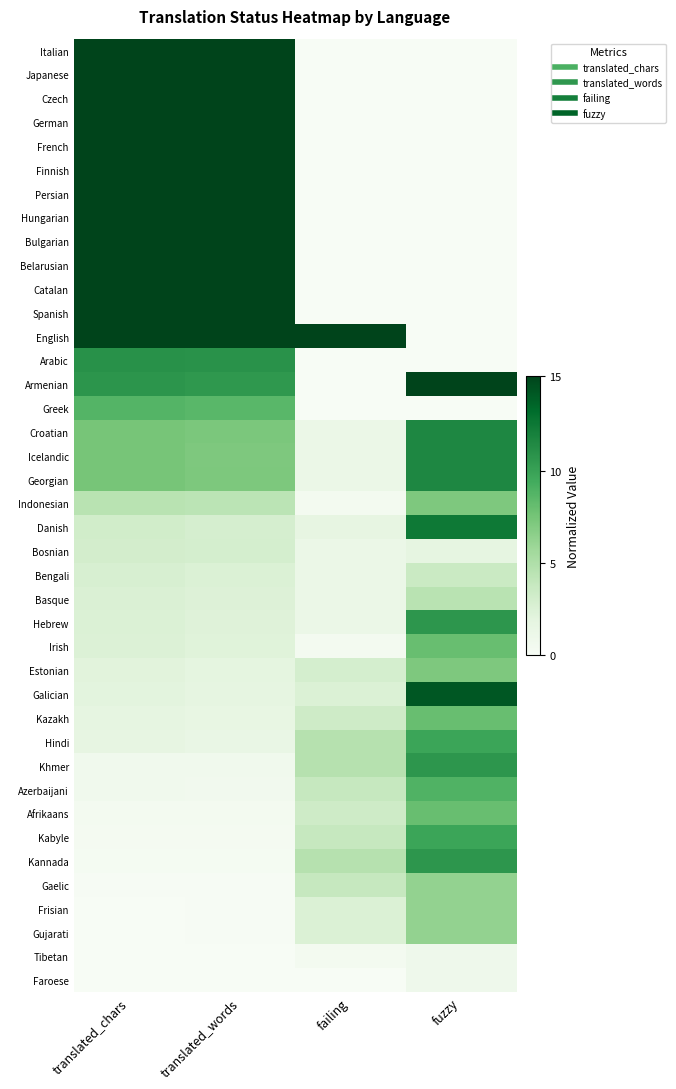

What is the greatest value displayed?

1.0